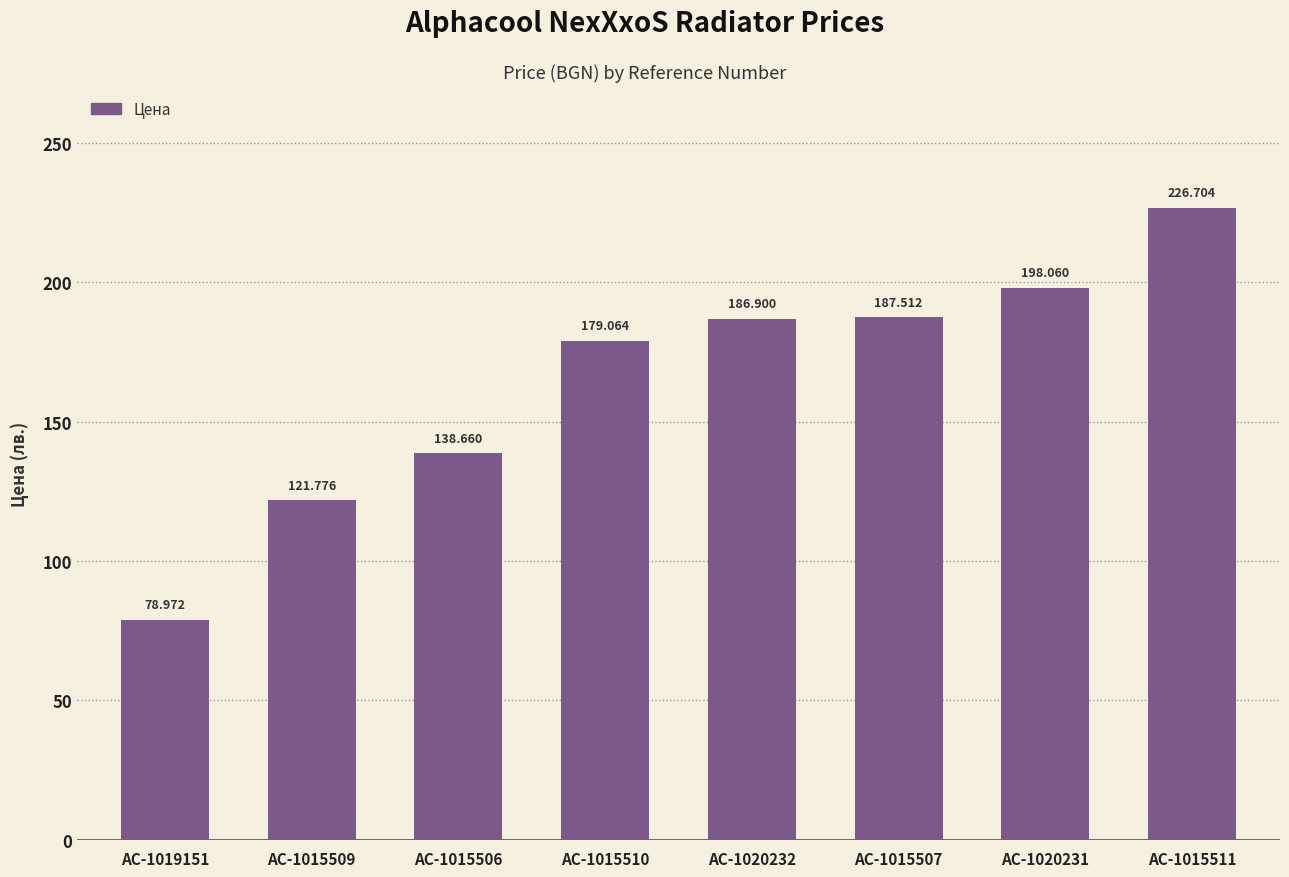

The value at AC-1020232 is 186.9. True or false?

True